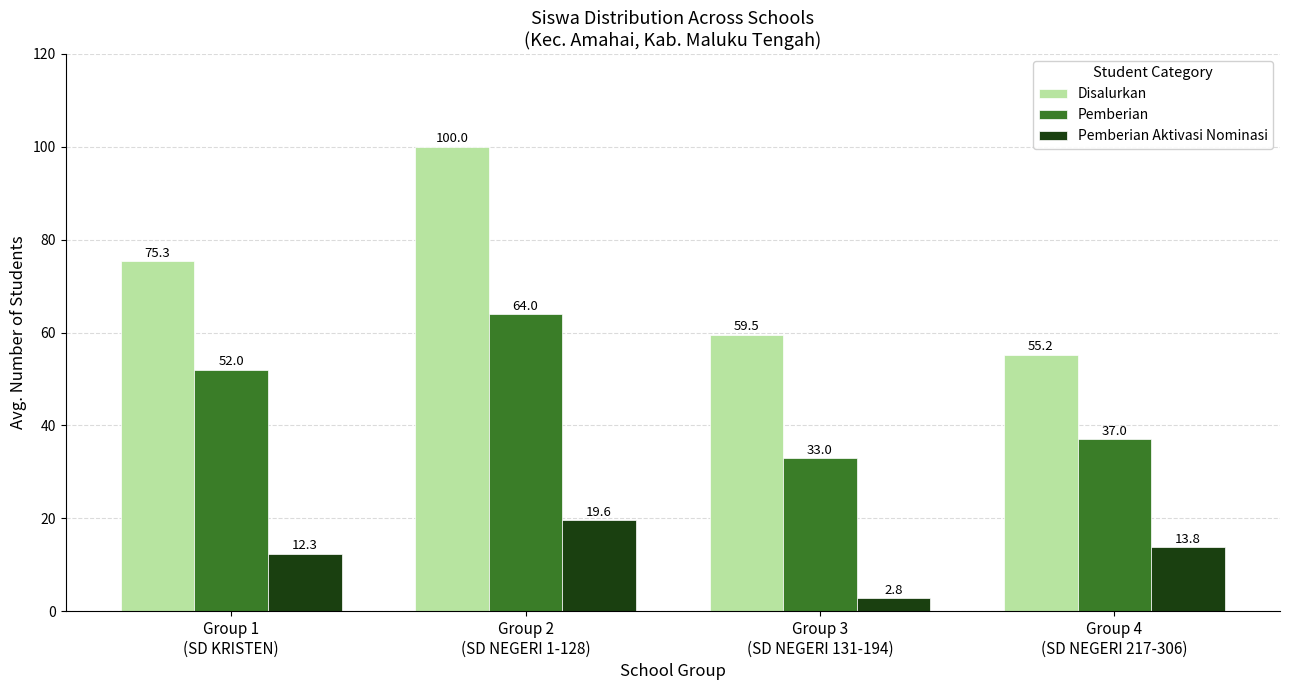

At which category is the sum across all series the highest?

Group 2
(SD NEGERI 1-128)